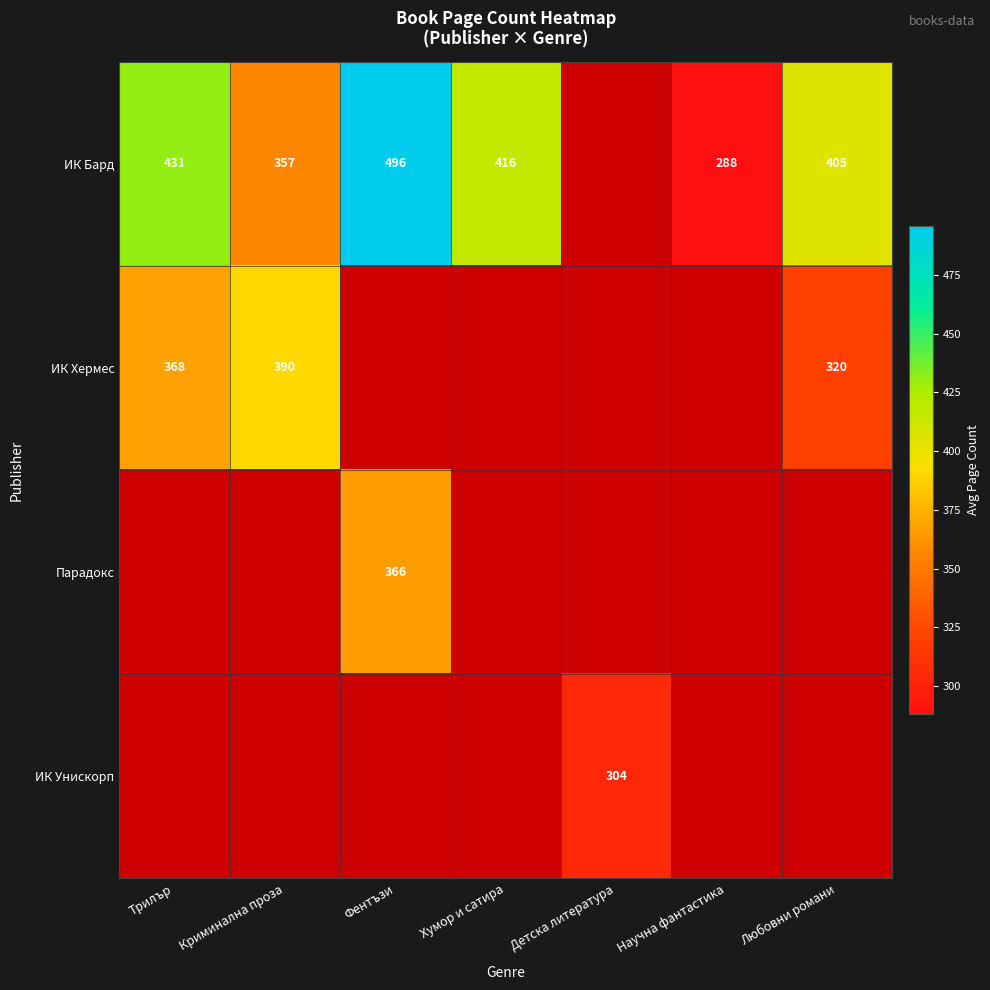

What is the difference between the maximum and minimum values in the ИК Хермес series?

70.0